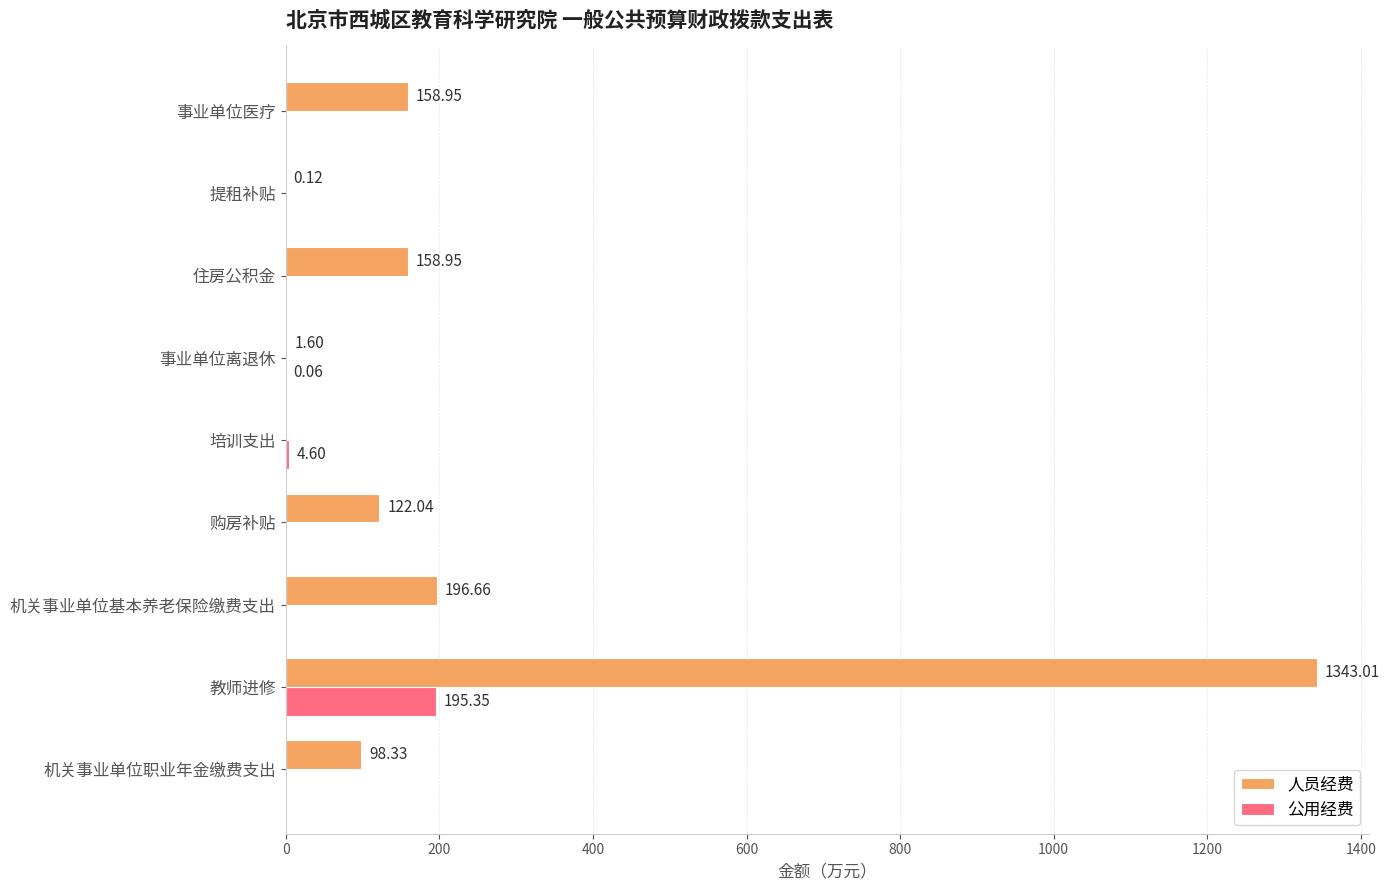

Where is 公用经费 nearest to the value 97?

培训支出